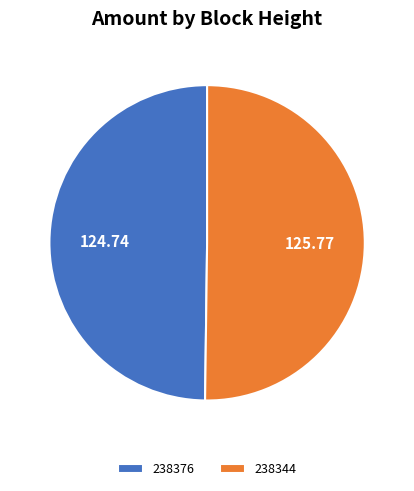

Do 238376 and 238344 together represent more than half of the pie?

Yes